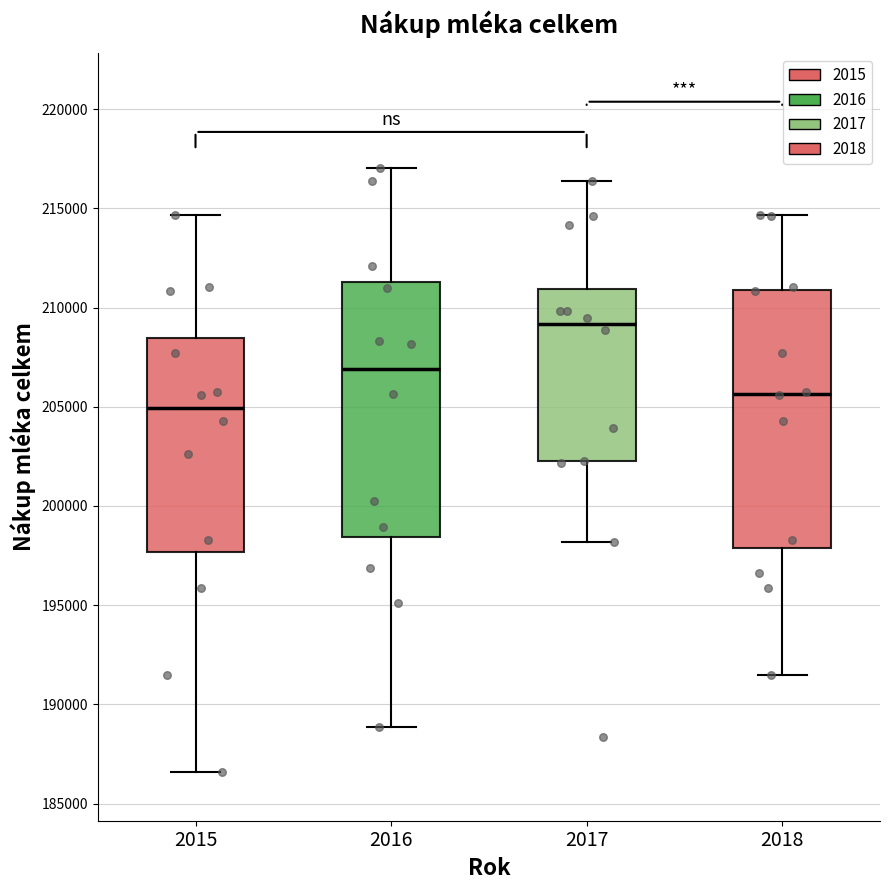

Which box has the lowest median line?

2015